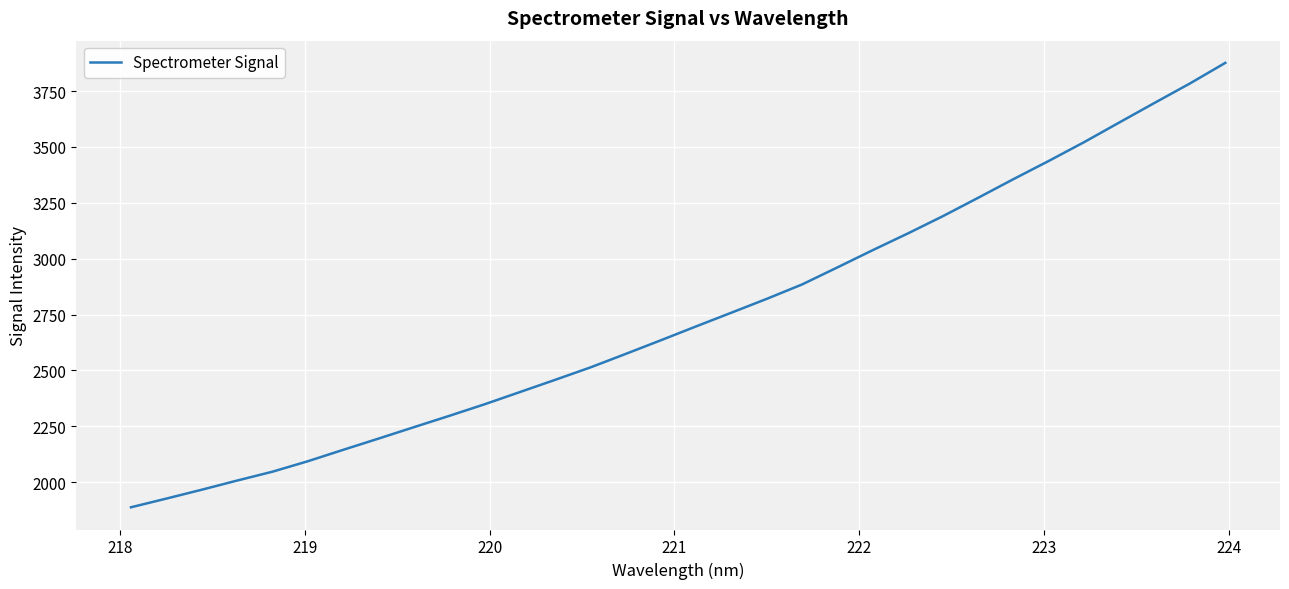

What is the maximum value shown in the chart?

3875.9